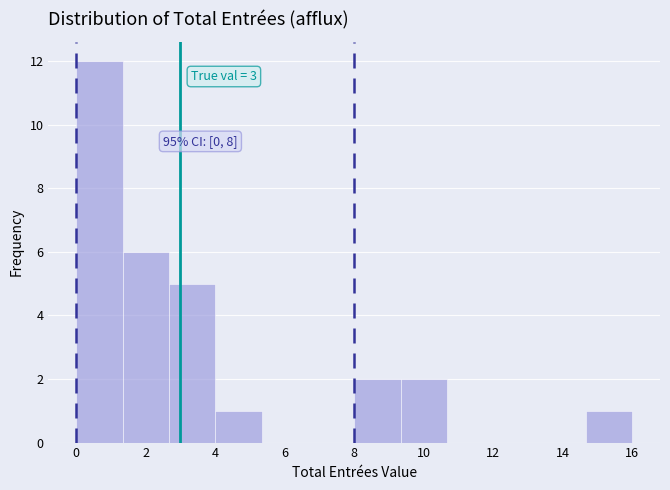

Which range on the x-axis has the tallest bar?

0.0 to 1.4